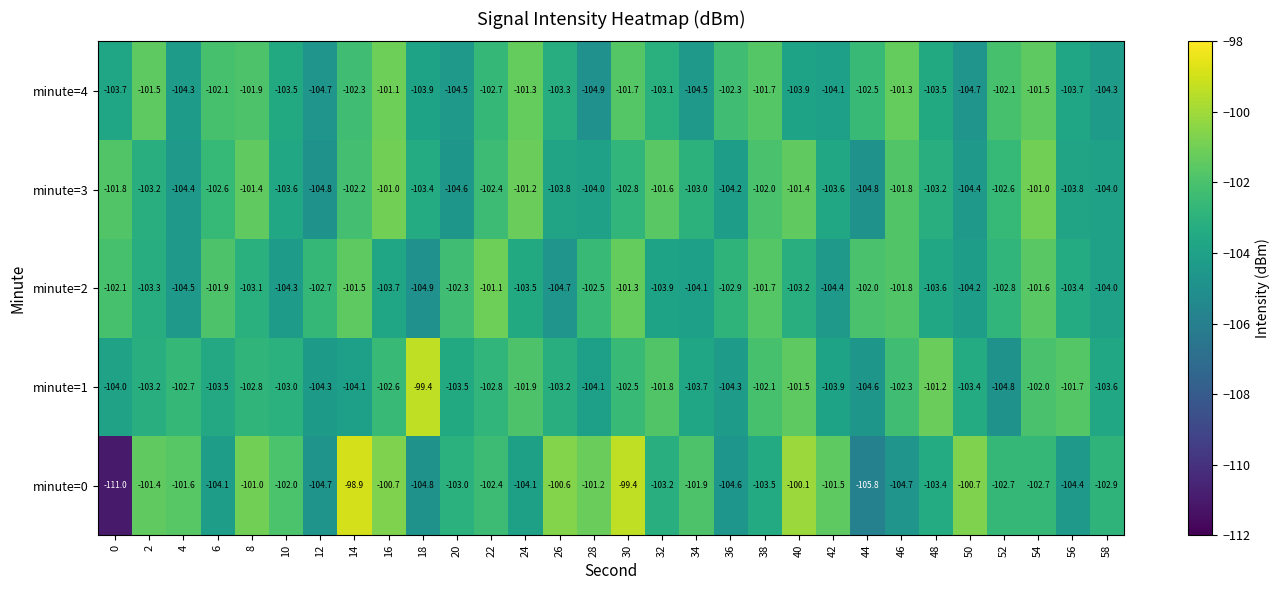

What is the spread (max minus min) of values at 46?

3.4